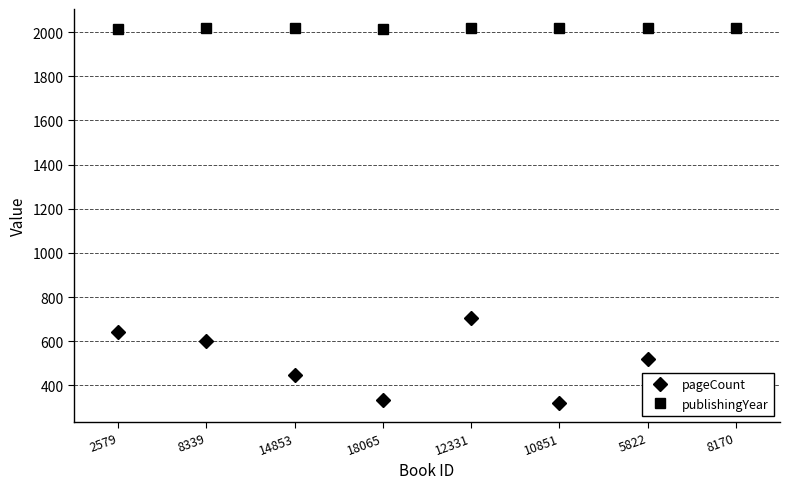

In publishingYear, how many points are lower than both neighbors (excluding endpoints)?

2